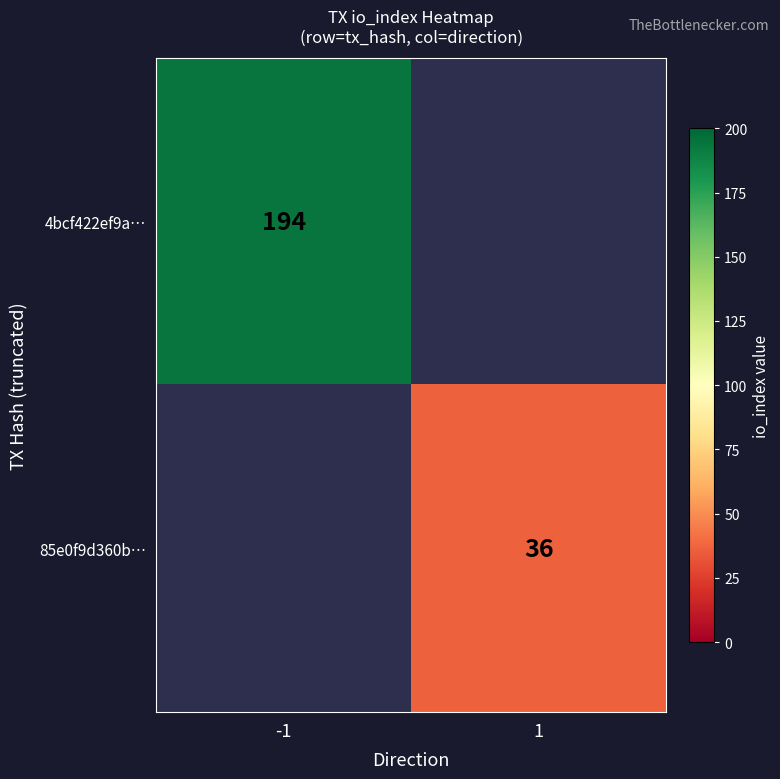

The 4bcf422ef9a… series shows 272 at -1. True or false?

False